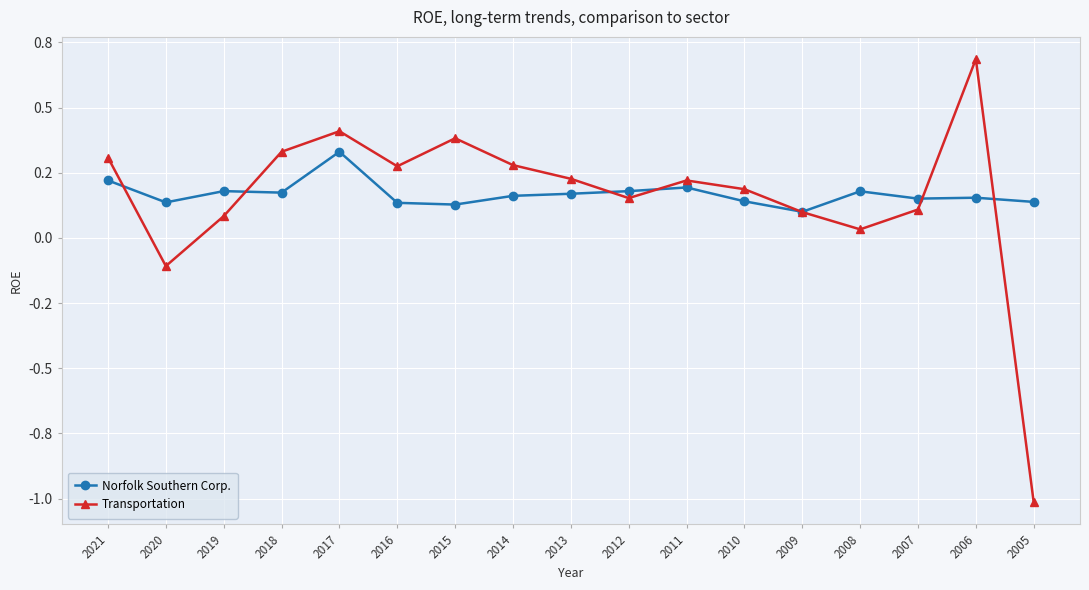

Does the chart have visible grid lines?

Yes